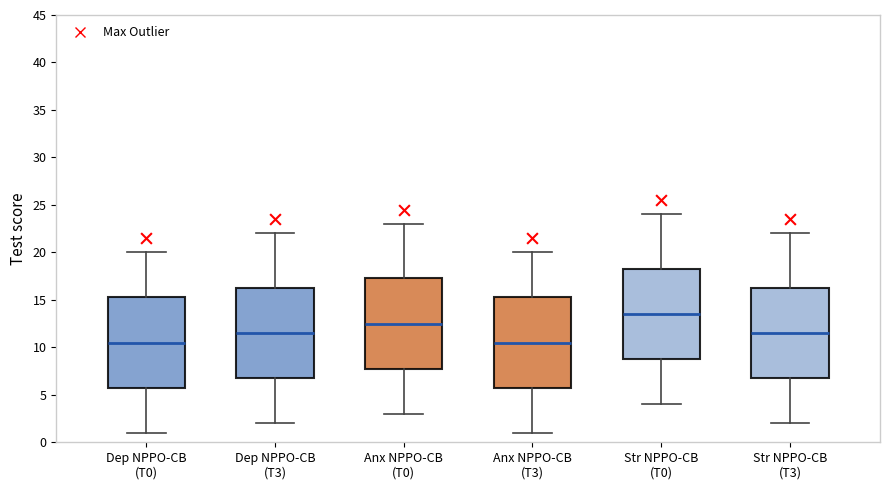

Where does the lower whisker of the box for Str NPPO-CB (T0) end on the y-axis? The values are not printed on the chart, so give them approximately, as read against the axis.

4.0